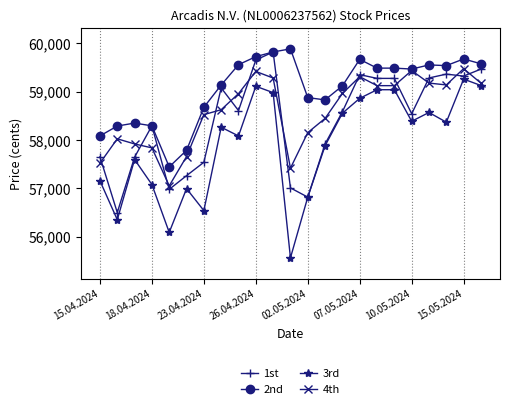

Rank the series by their average value, from lowest to highest.

3rd, 1st, 4th, 2nd